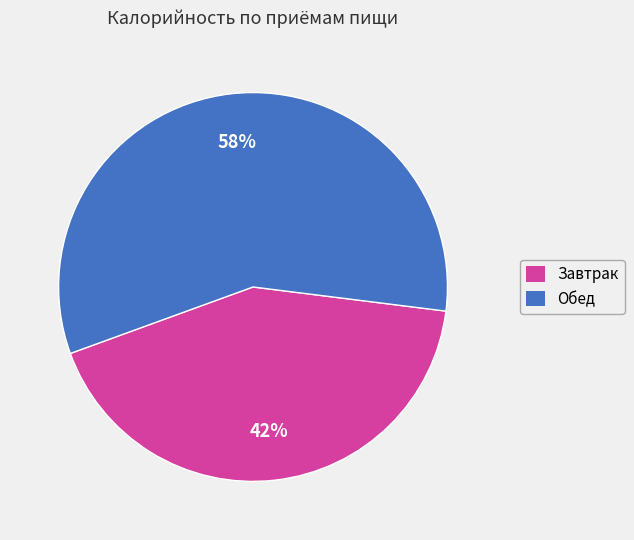

What is the largest slice in the pie chart?

Обед